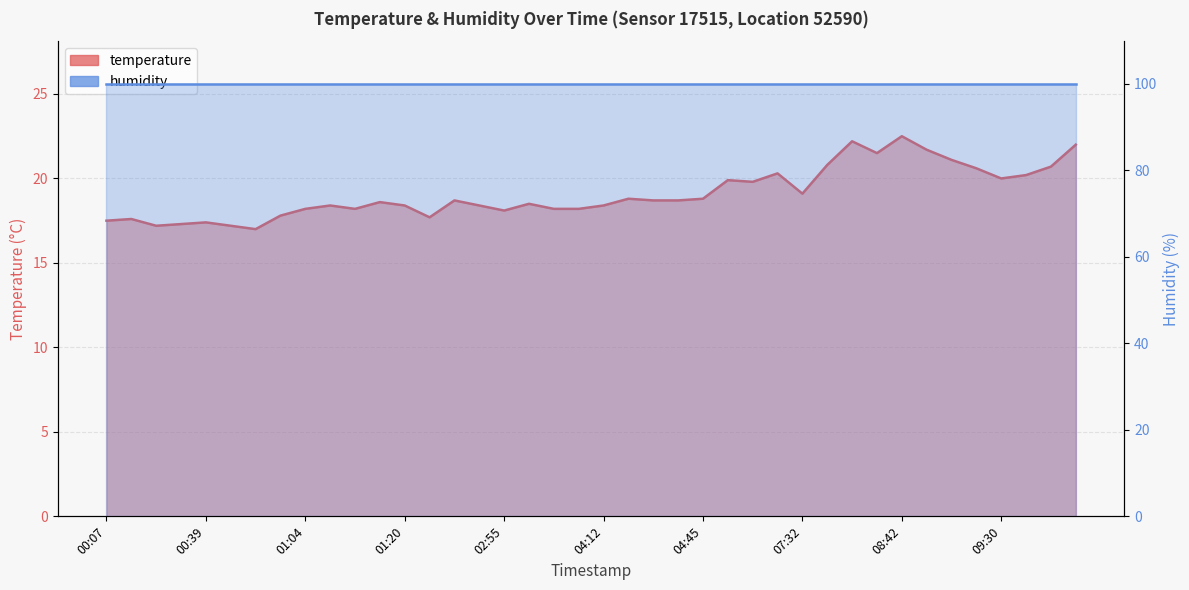

Which label corresponds to the largest value in the chart?

08:42